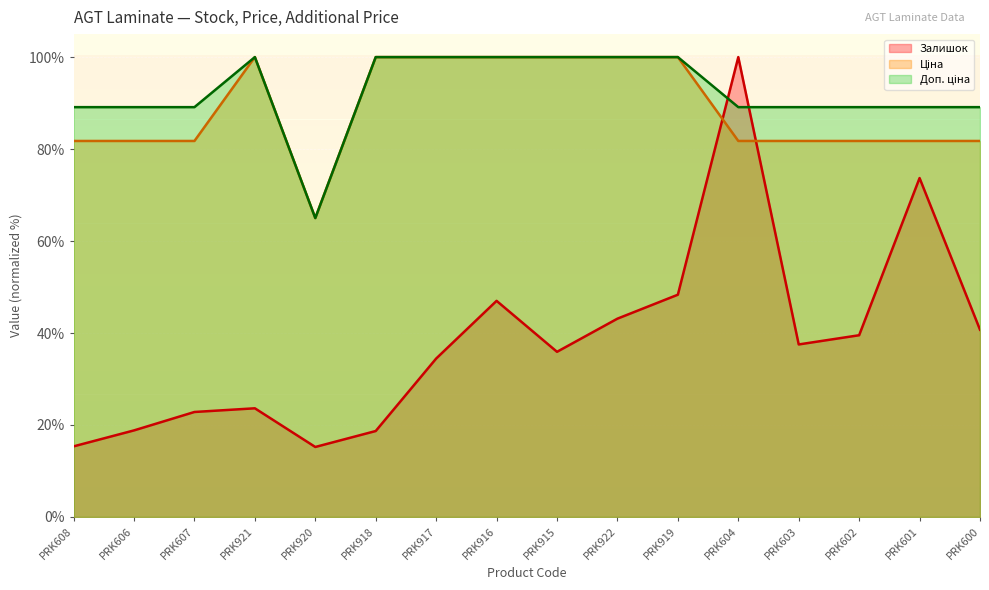

Which category has the highest value in the Доп. ціна series?

PRK921